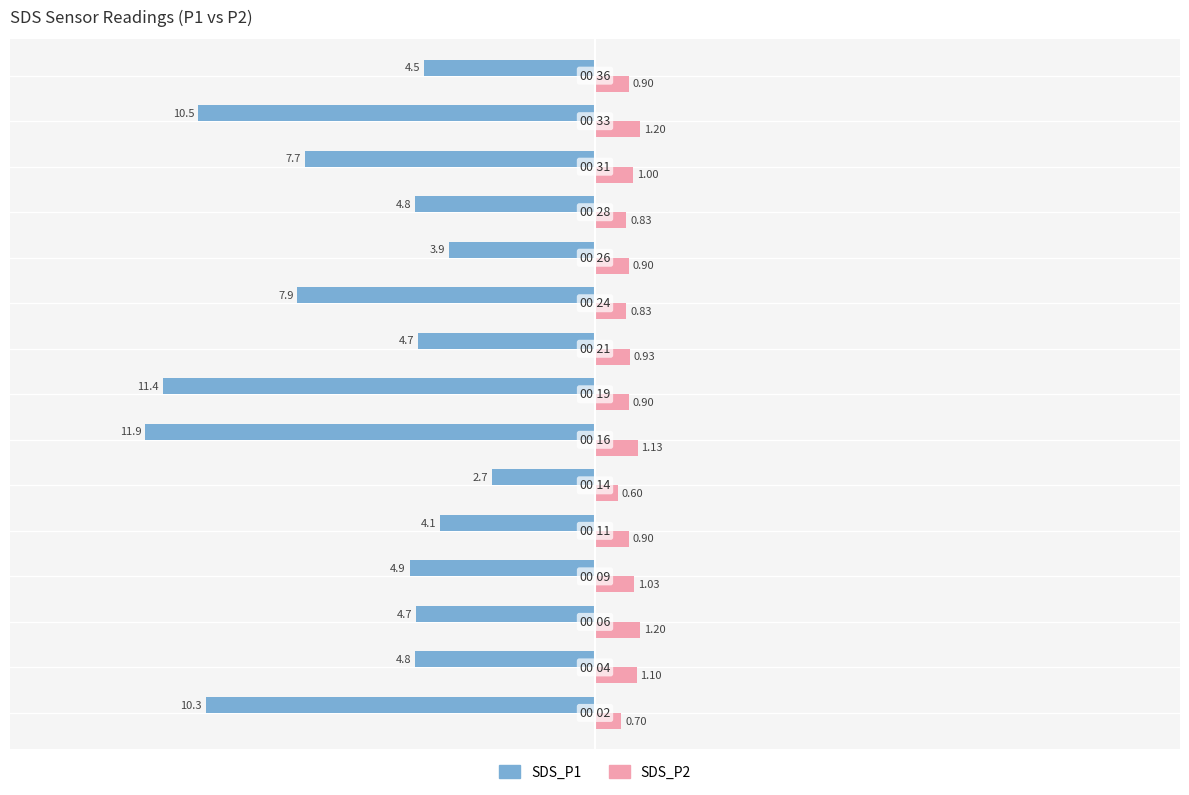

List the series in order of their overall mean, lowest first.

SDS_P1, SDS_P2